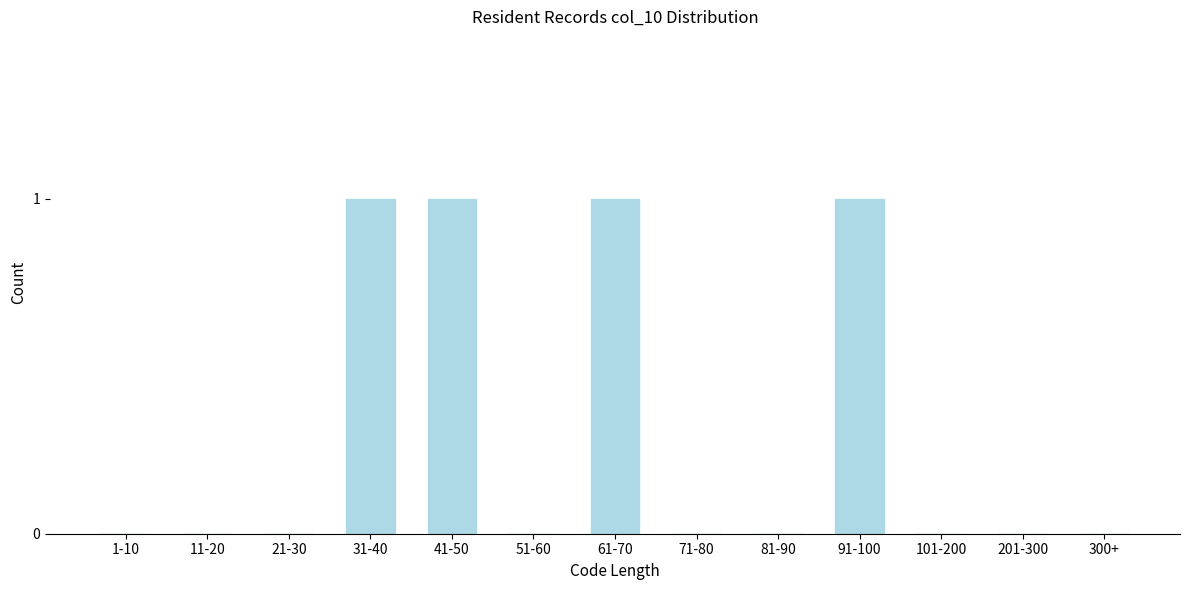

Reading right to left, transcribe all the data shown in this chart.

300+=0	201-300=0	101-200=0	91-100=1	81-90=0	71-80=0	61-70=1	51-60=0	41-50=1	31-40=1	21-30=0	11-20=0	1-10=0